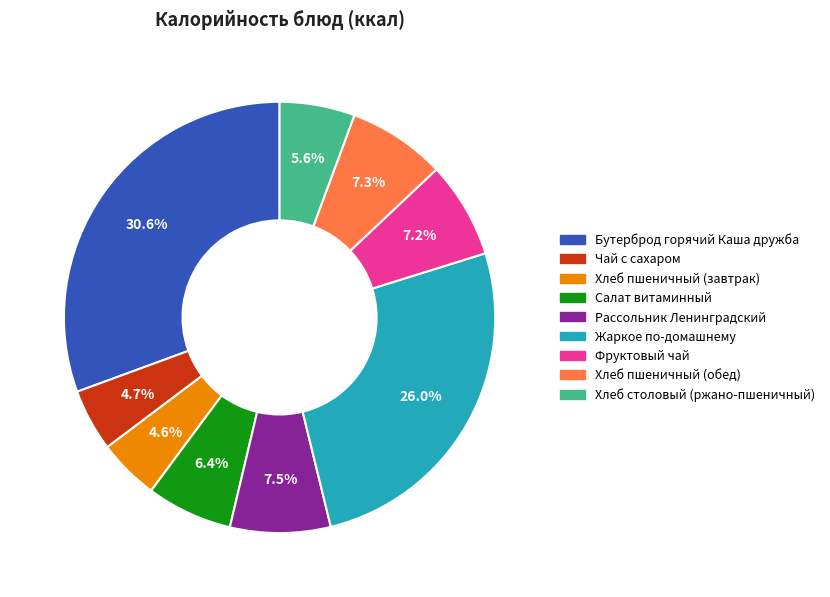

How many slices are in this pie chart?

9